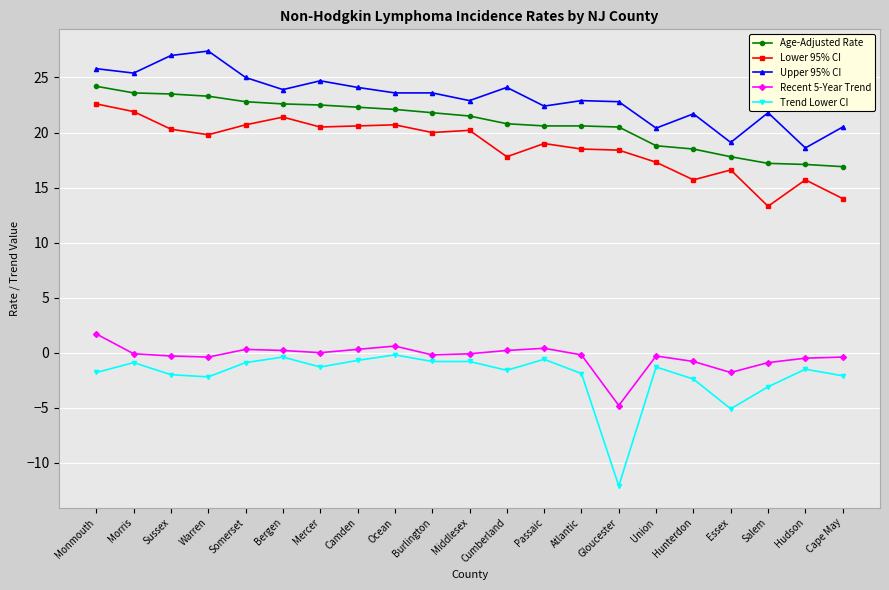

Read the Recent 5-Year Trend value at Monmouth.

1.7